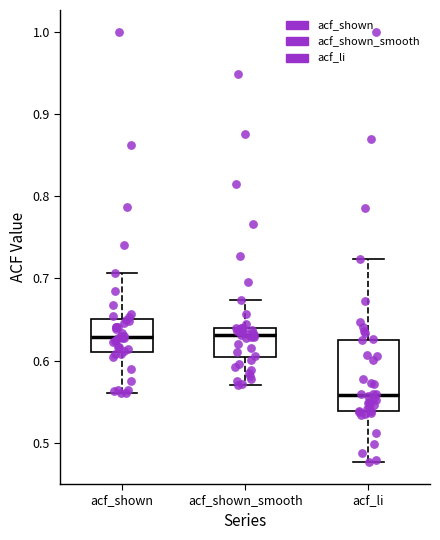

Which box's median line is the lowest?

acf_li